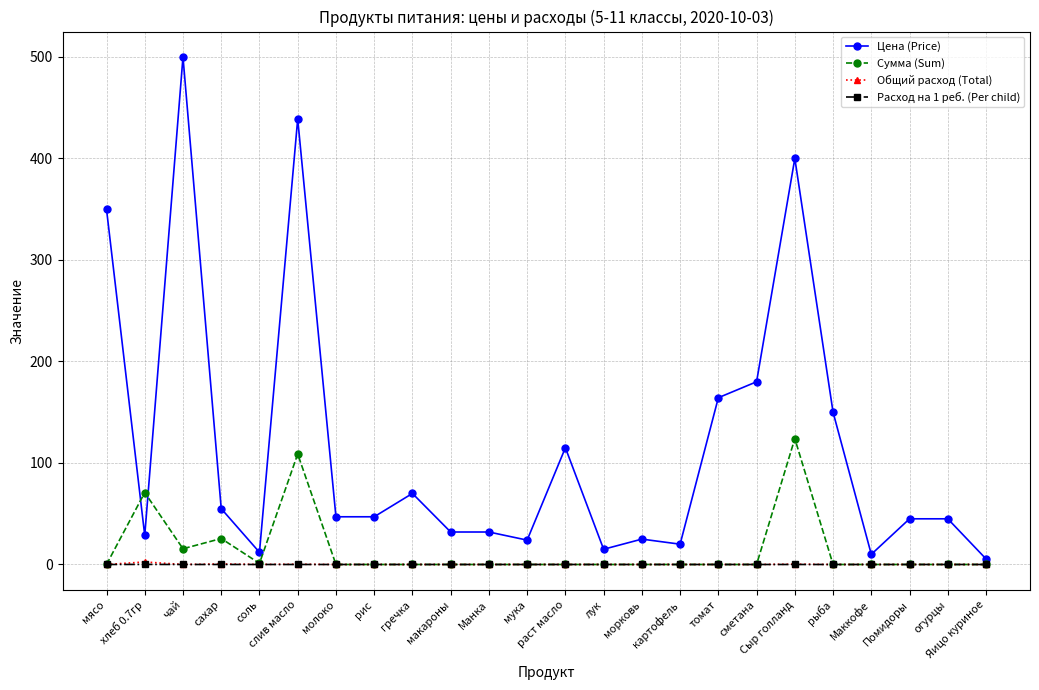

What is the maximum value for Сумма (Sum)?

124.0